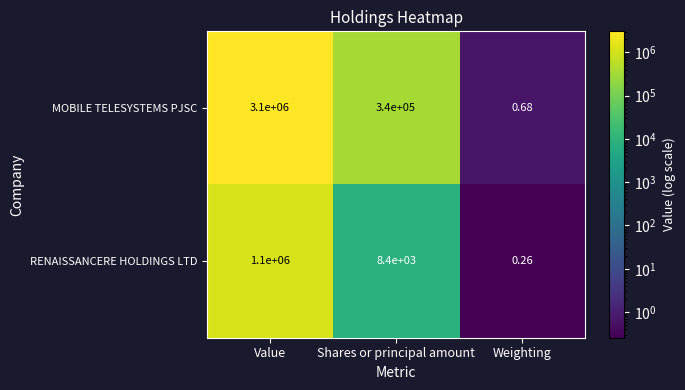

List the series in order of their peak value, lowest first.

RENAISSANCERE HOLDINGS LTD, MOBILE TELESYSTEMS PJSC